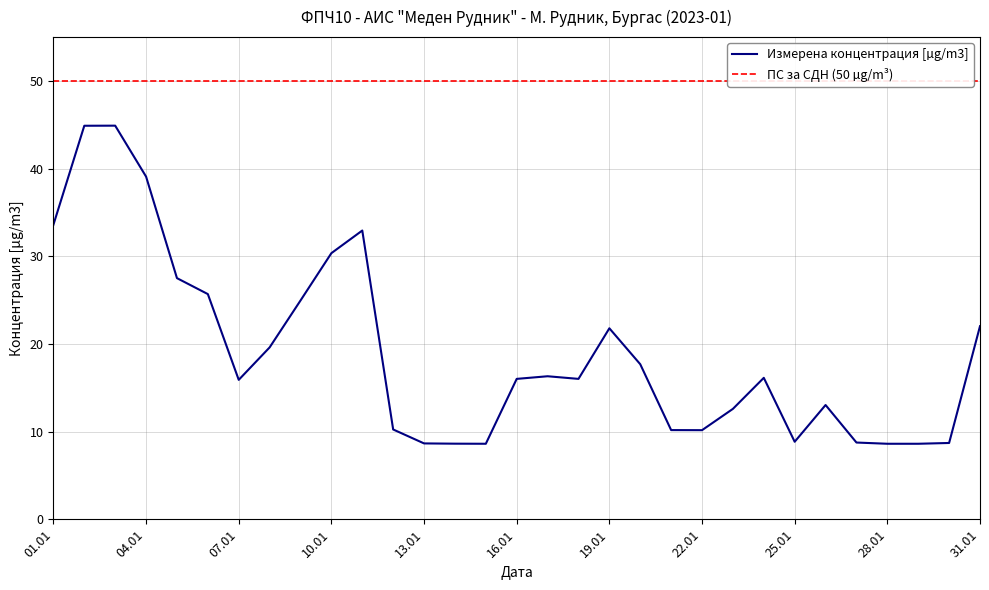

Is it true that Измерена концентрация [µg/m3] equals 30.4 at 10.01?

True